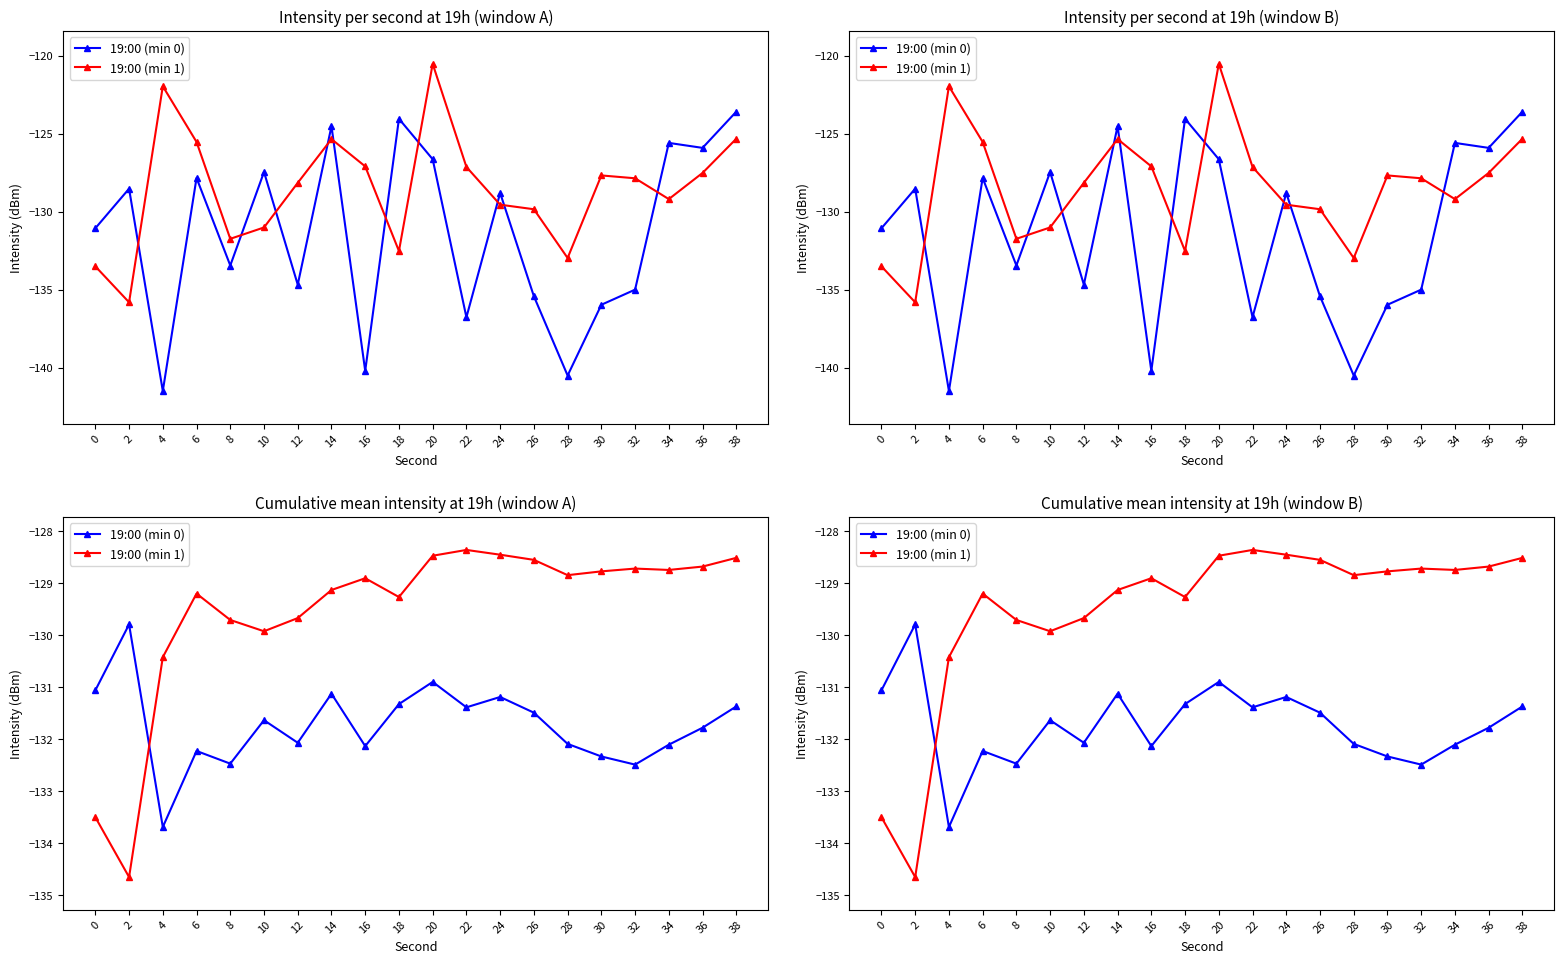

Rank the series at 14 from highest to lowest value.

19:00 (min 1), 19:00 (min 0)